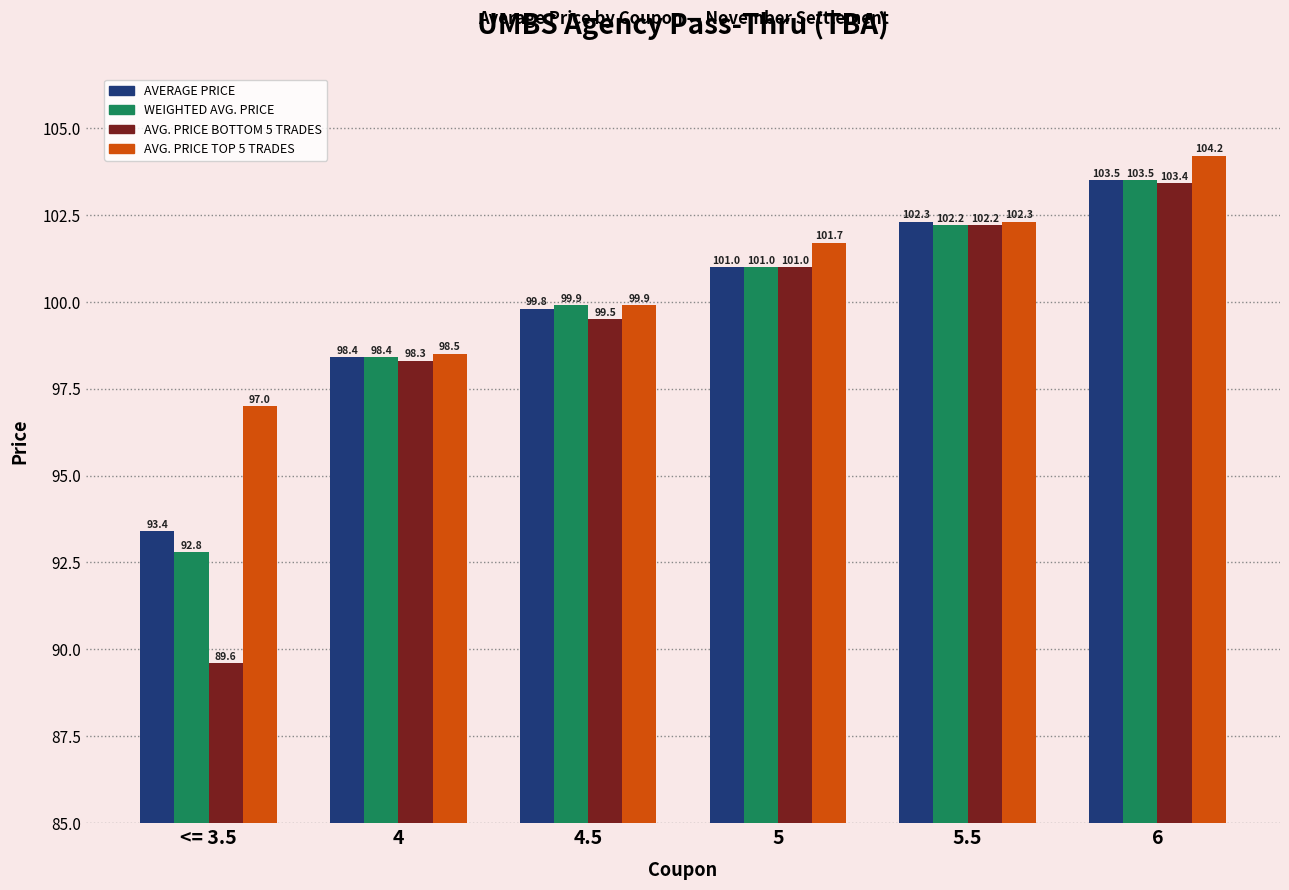

Is it true that AVG. PRICE BOTTOM 5 TRADES equals 136.2 at 5?

False